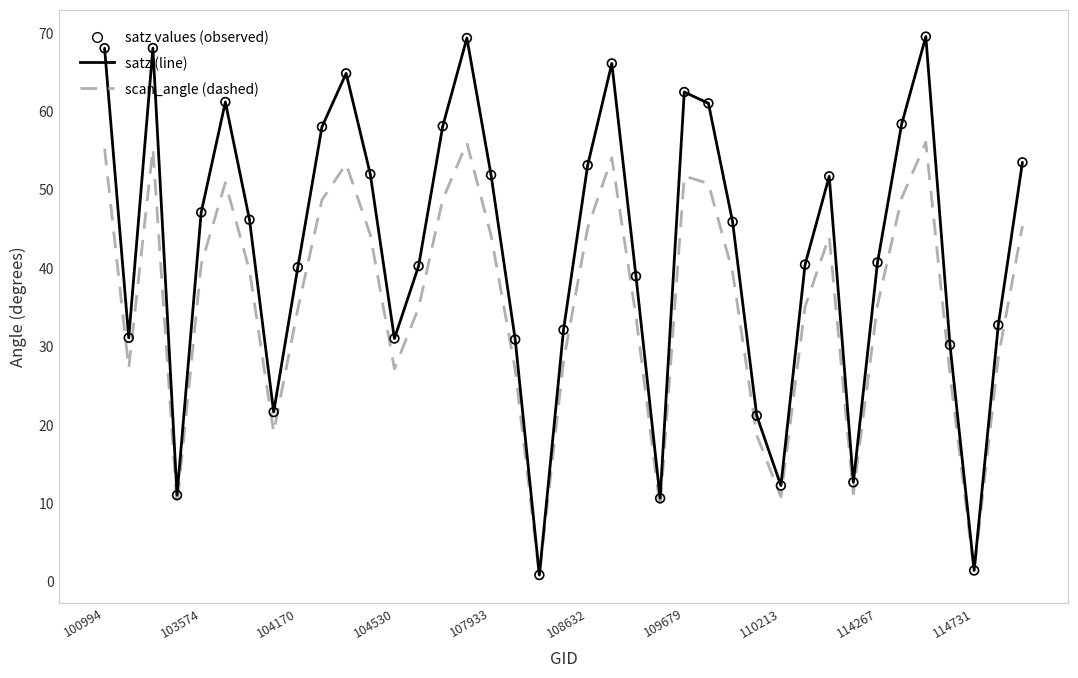

What is the maximum value shown in the chart?

69.5